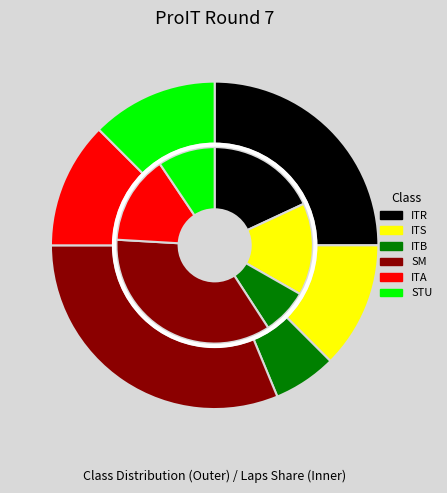

Count the number of slices in the pie.

6